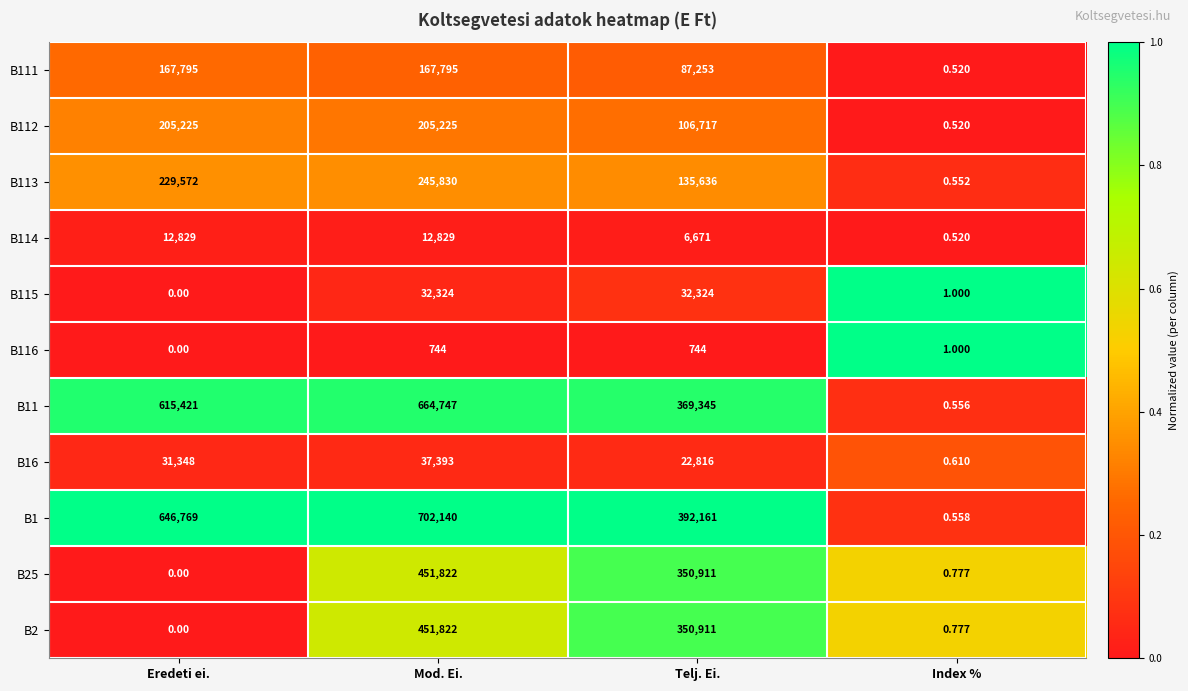

Count the number of data series in this chart.

11